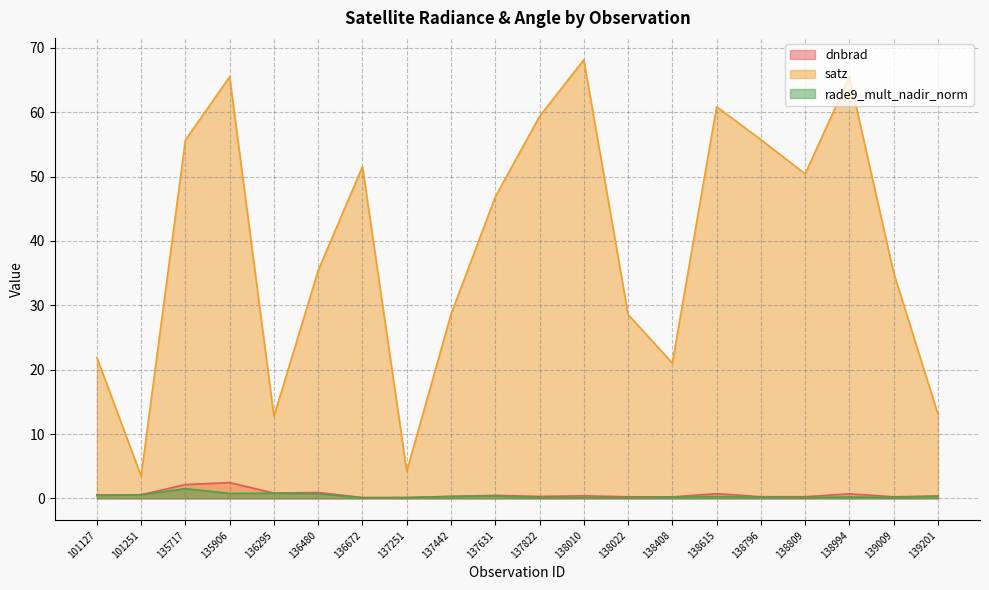

Rank the series at 101251 from lowest to highest value.

dnbrad, rade9_mult_nadir_norm, satz